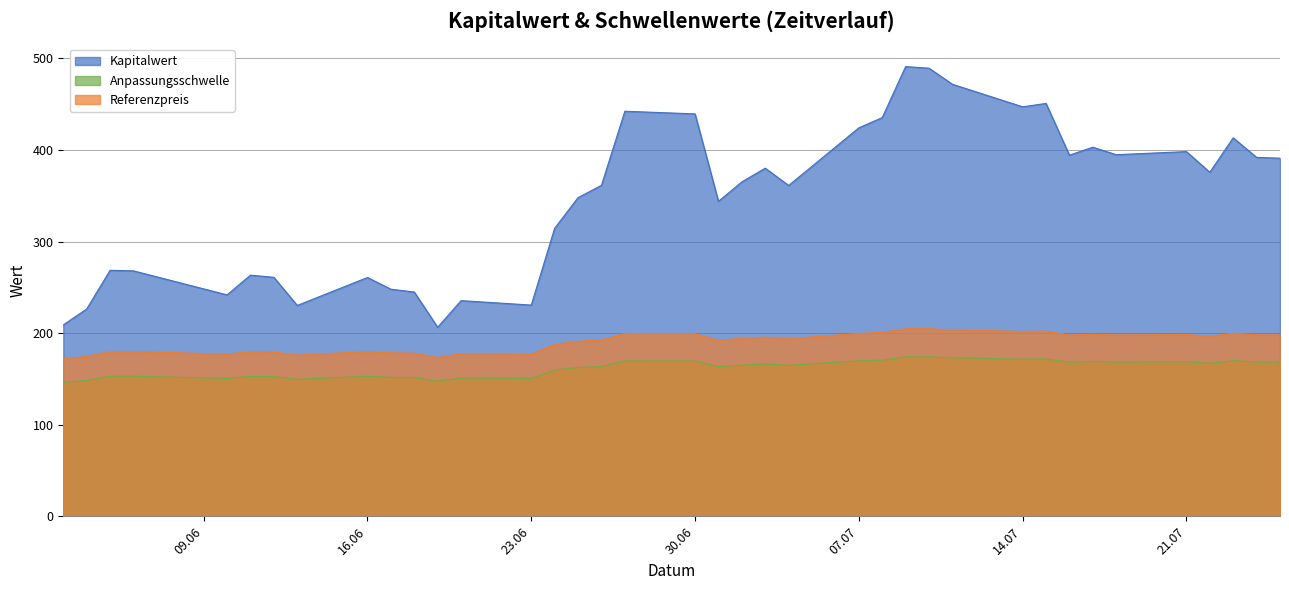

Rank the series by their average value, from lowest to highest.

Anpassungsschwelle, Referenzpreis, Kapitalwert